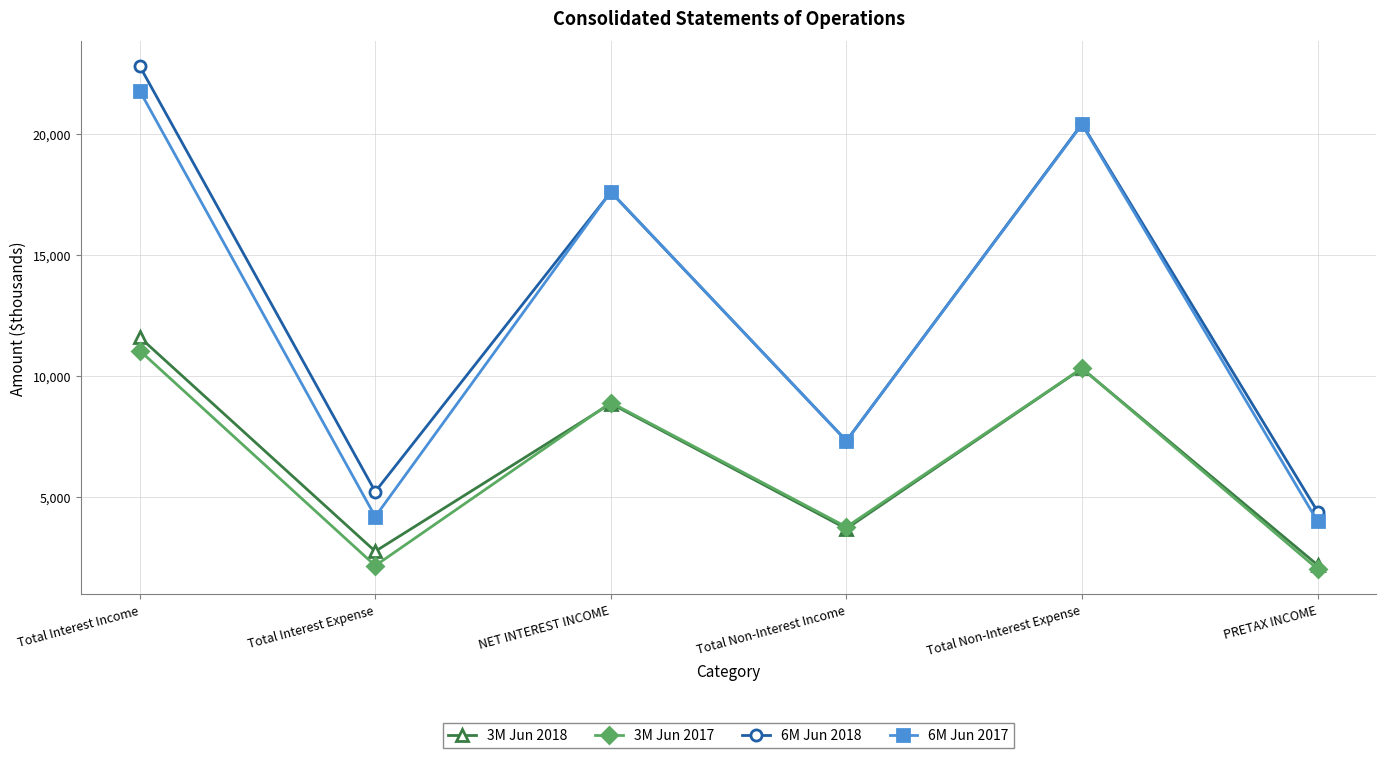

At which label does 6M Jun 2017 first exceed 17620?

Total Interest Income